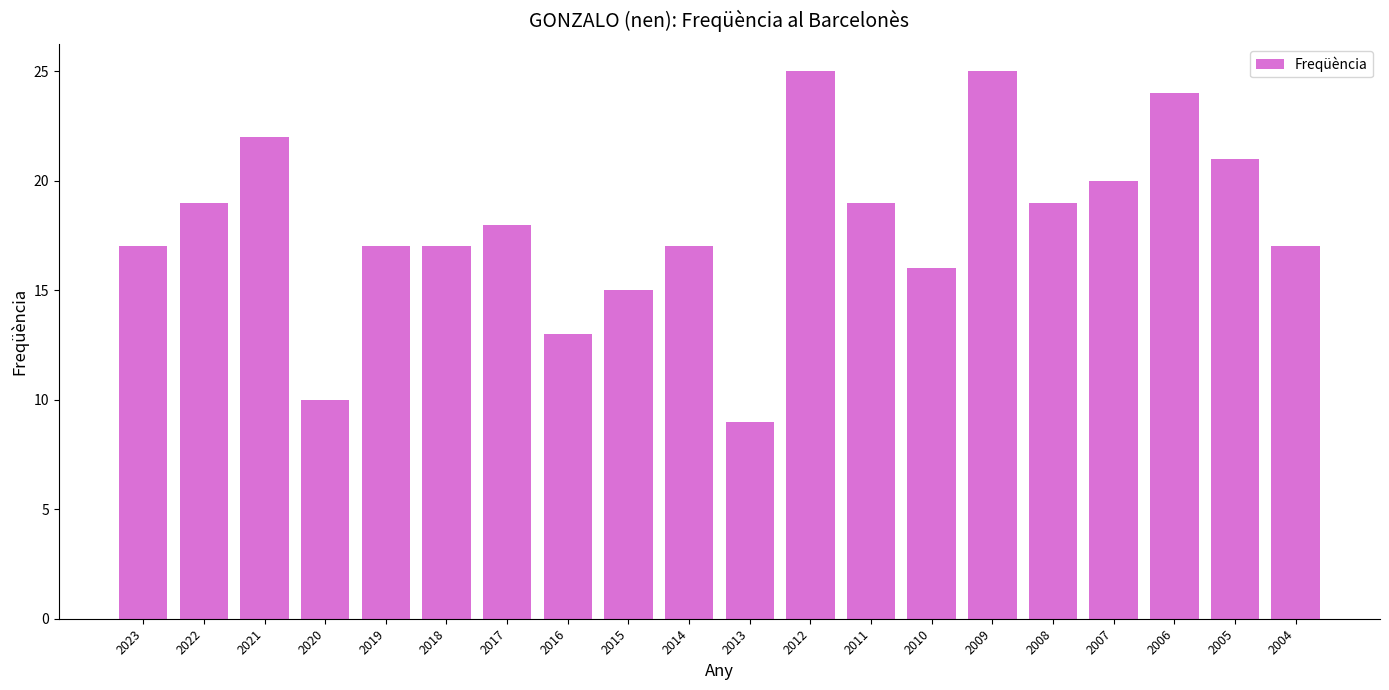

What is the difference between the maximum and second lowest values?

15